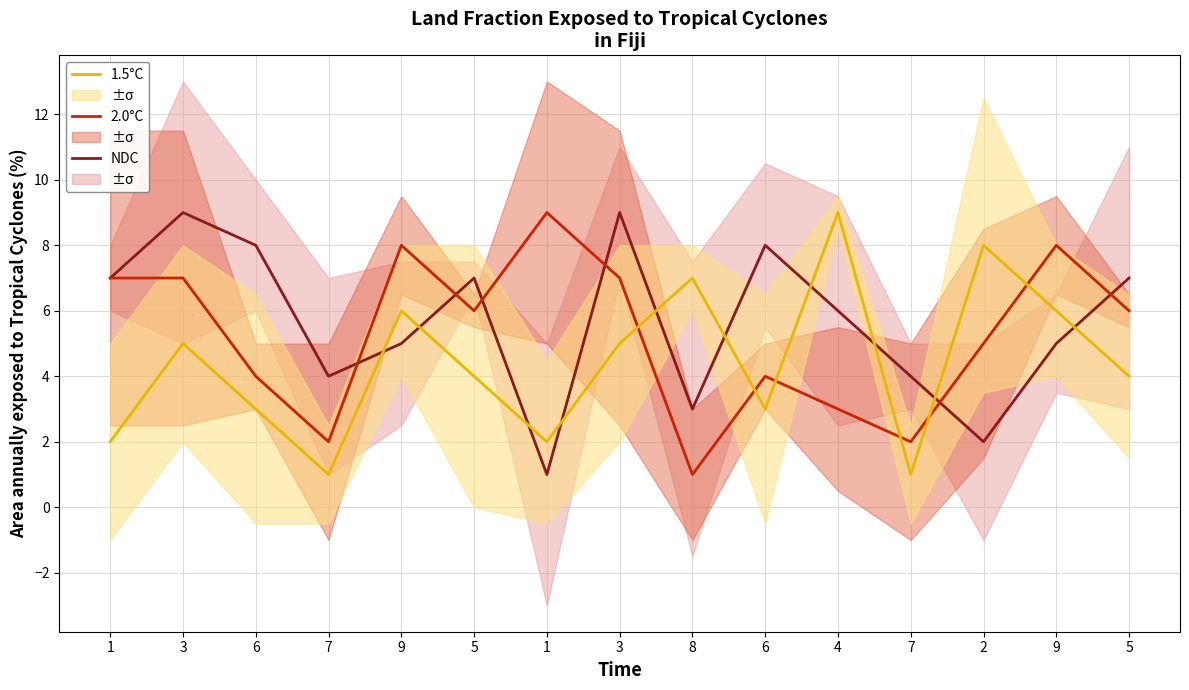

How many interior local valleys does the NDC series have?

4